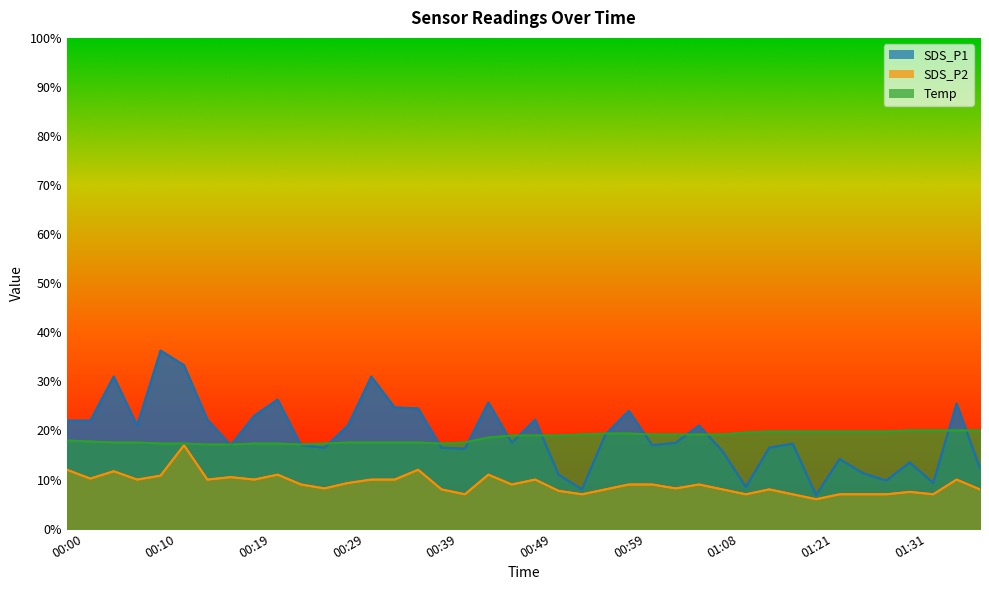

Is the value of SDS_P2 at 00:22 greater than the value of Temp at 01:33?

No